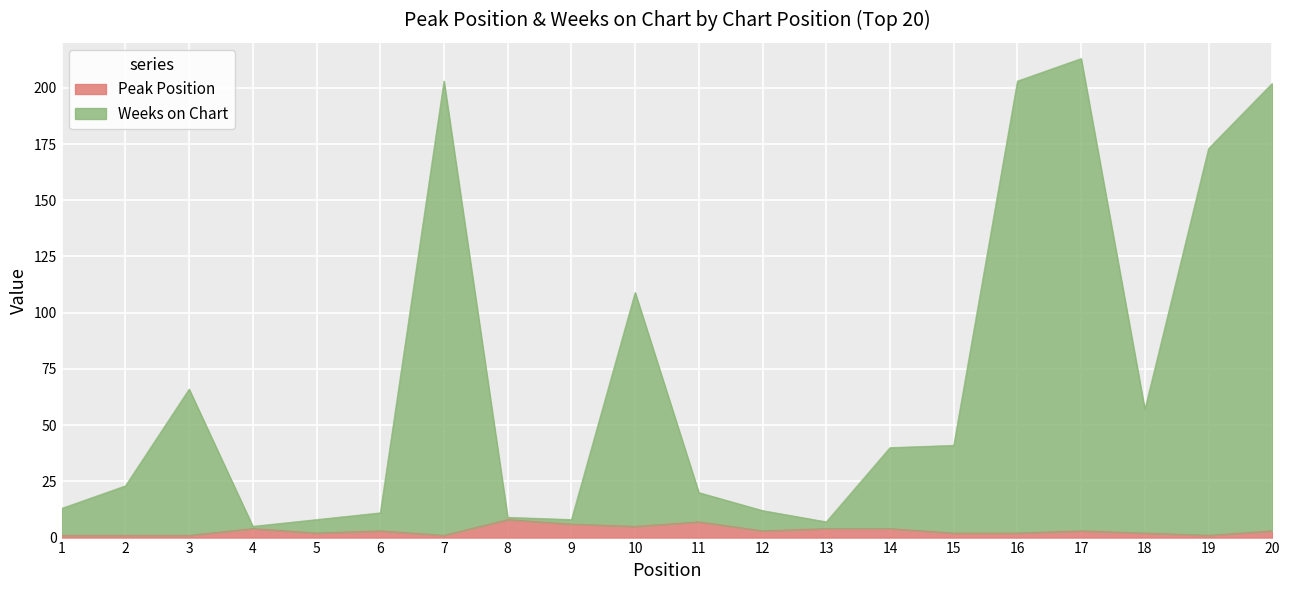

The value of Weeks on Chart at 14 is 61. True or false?

False